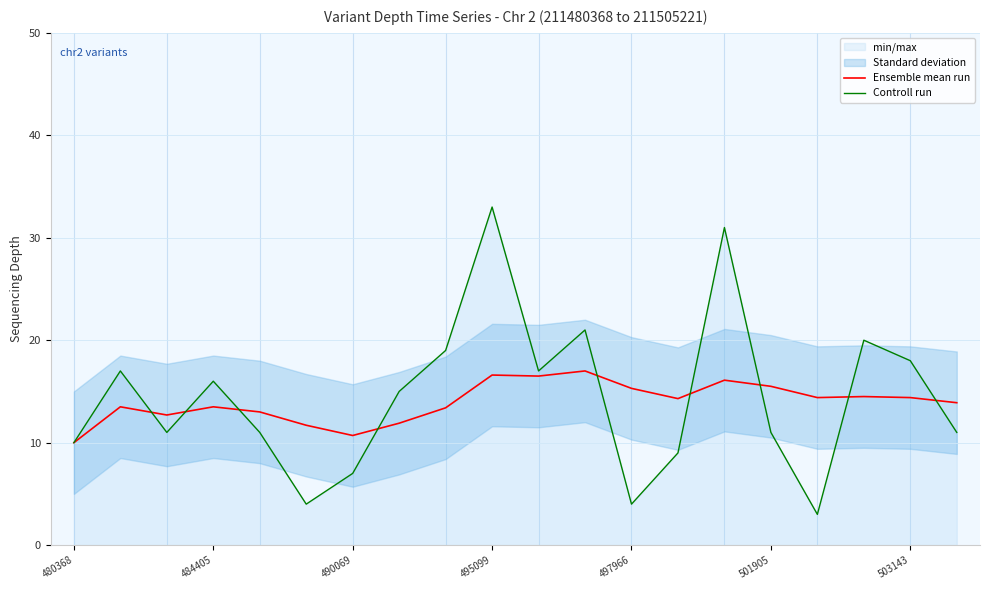

What is the label of the 20th point from the right?

480368